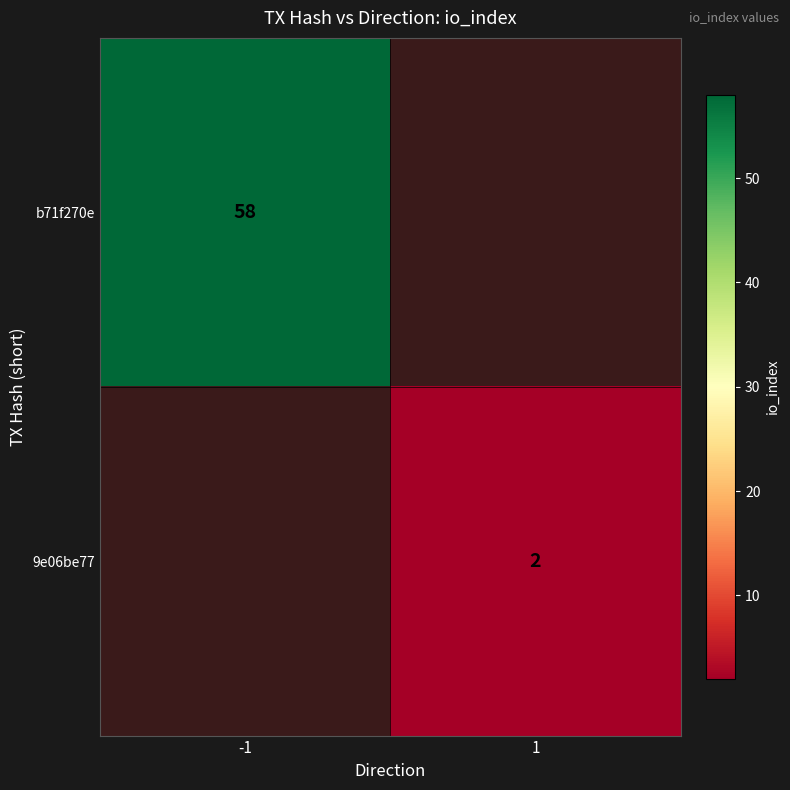

Is it true that b71f270e equals 78 at -1?

False